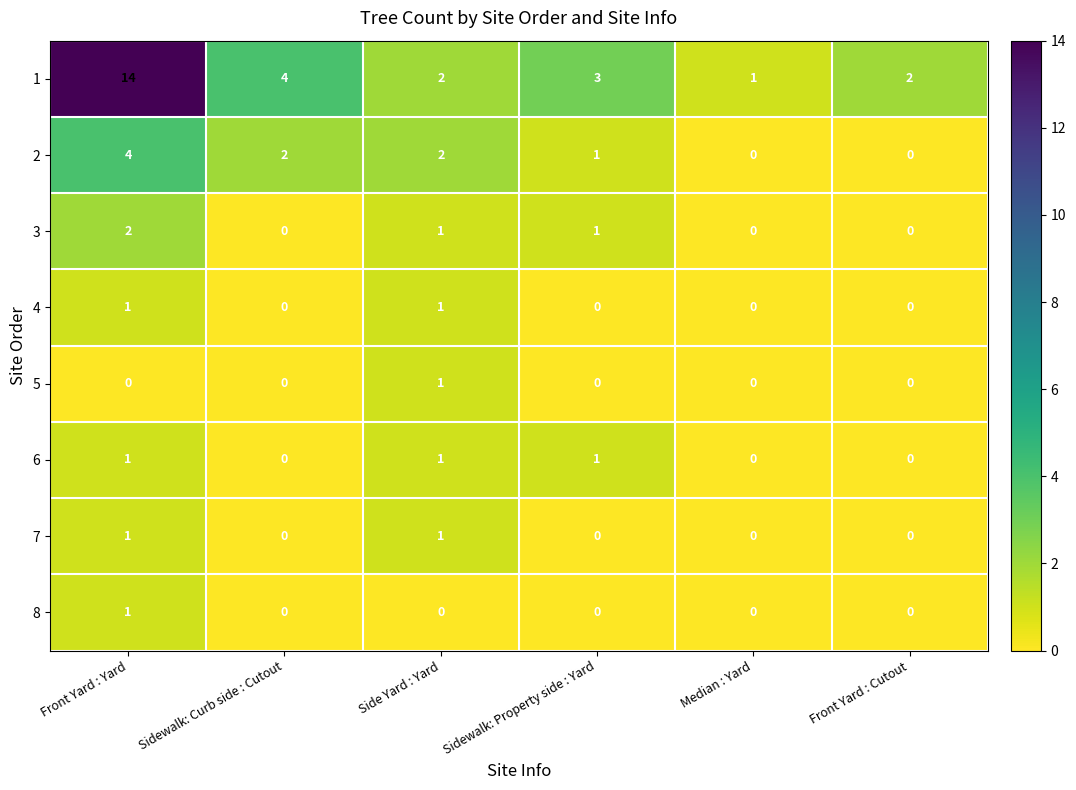

What is the maximum value shown in the chart?

14